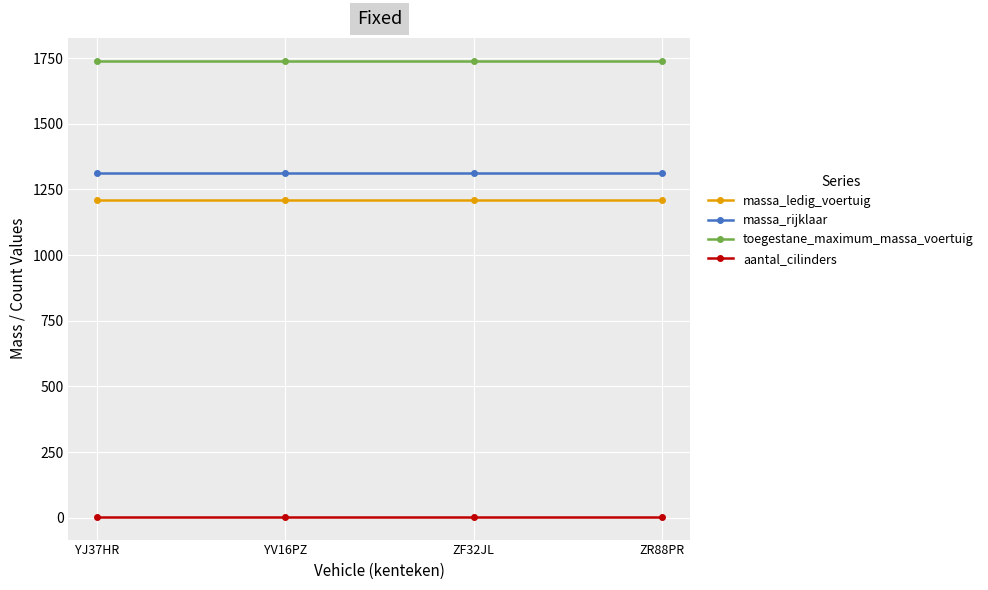

At YV16PZ, list the series in order from smallest to largest.

aantal_cilinders, massa_ledig_voertuig, massa_rijklaar, toegestane_maximum_massa_voertuig